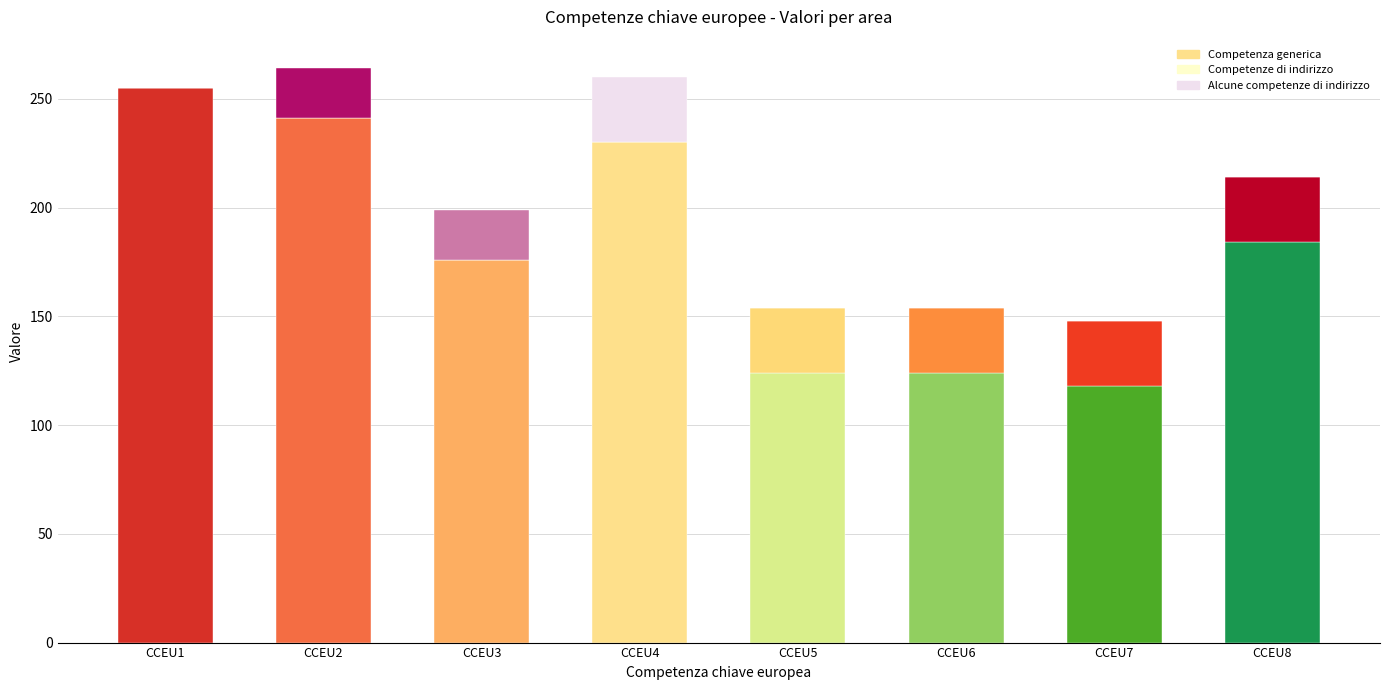

The value of Competenza generica at CCEU6 is 34. True or false?

False